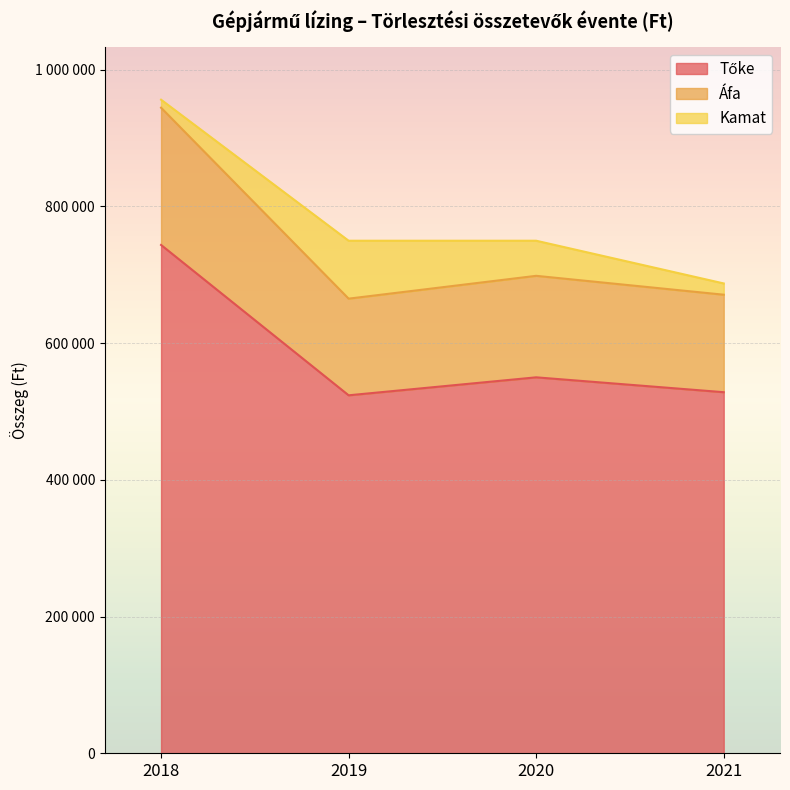

Does the chart display data point markers on the line(s)?

No